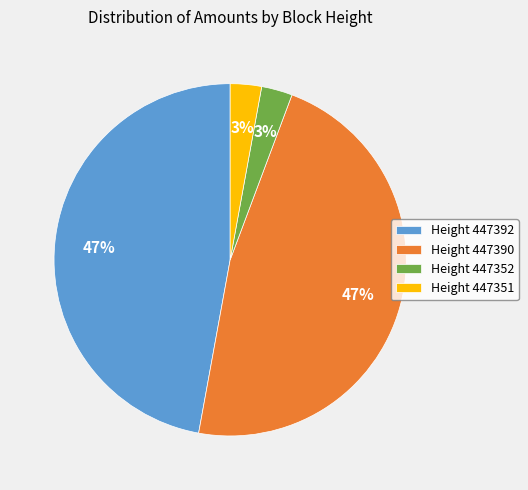

To the nearest percent, what portion does Height 447352 represent?

3%